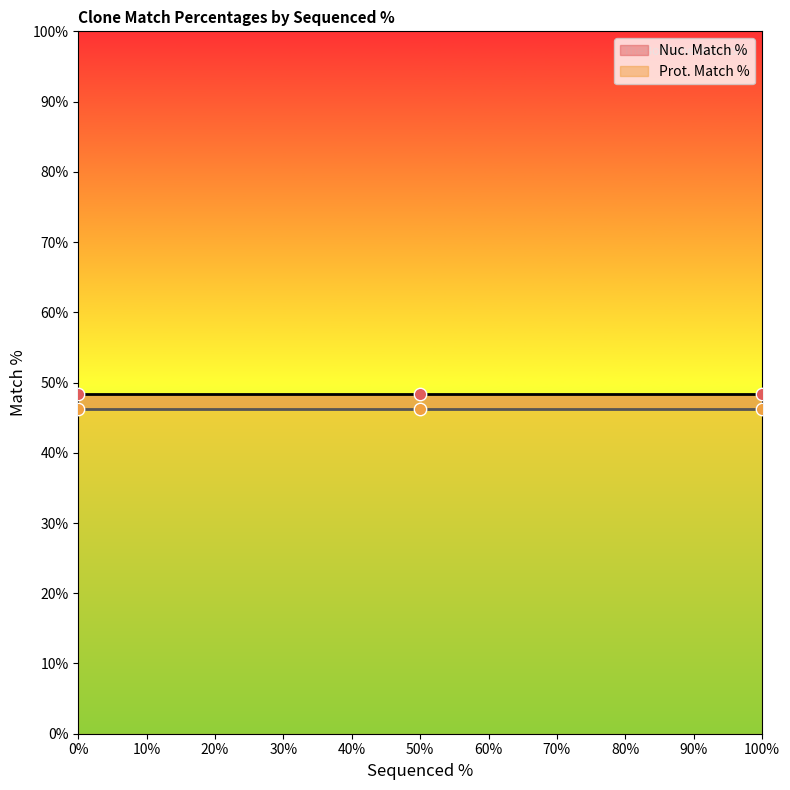

Is the value of Prot. Match % at 100 greater than the value of Nuc. Match % at 100?

No